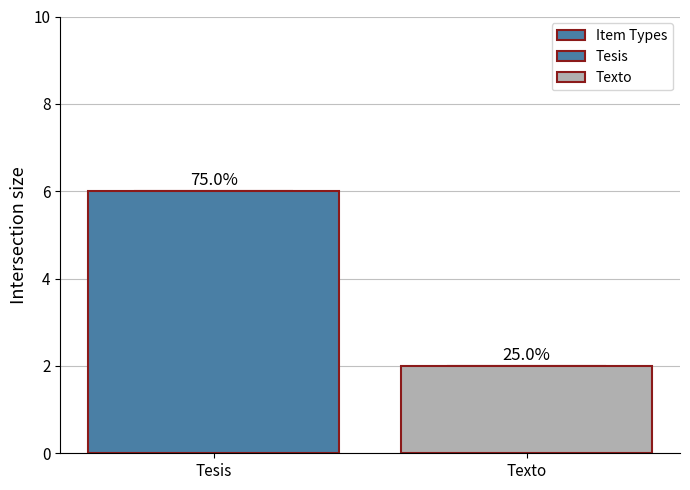

The chart shows a value of 6 at Tesis. True or false?

True